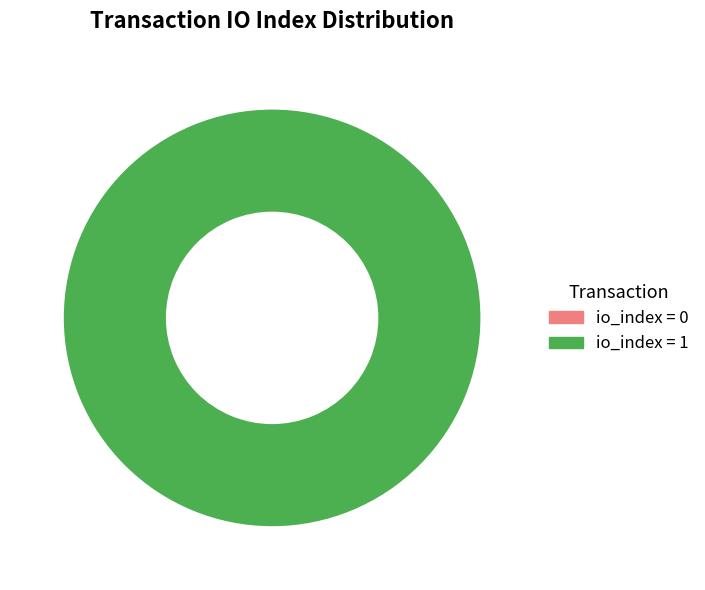

To the nearest percent, what is the average slice percentage?

50%